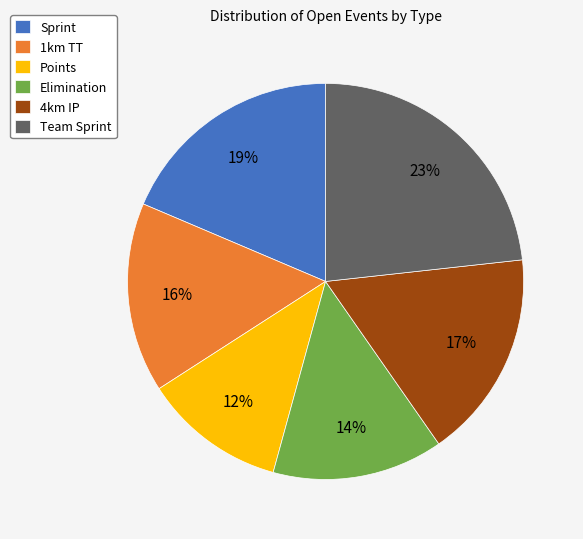

Which slice is the largest?

Team Sprint